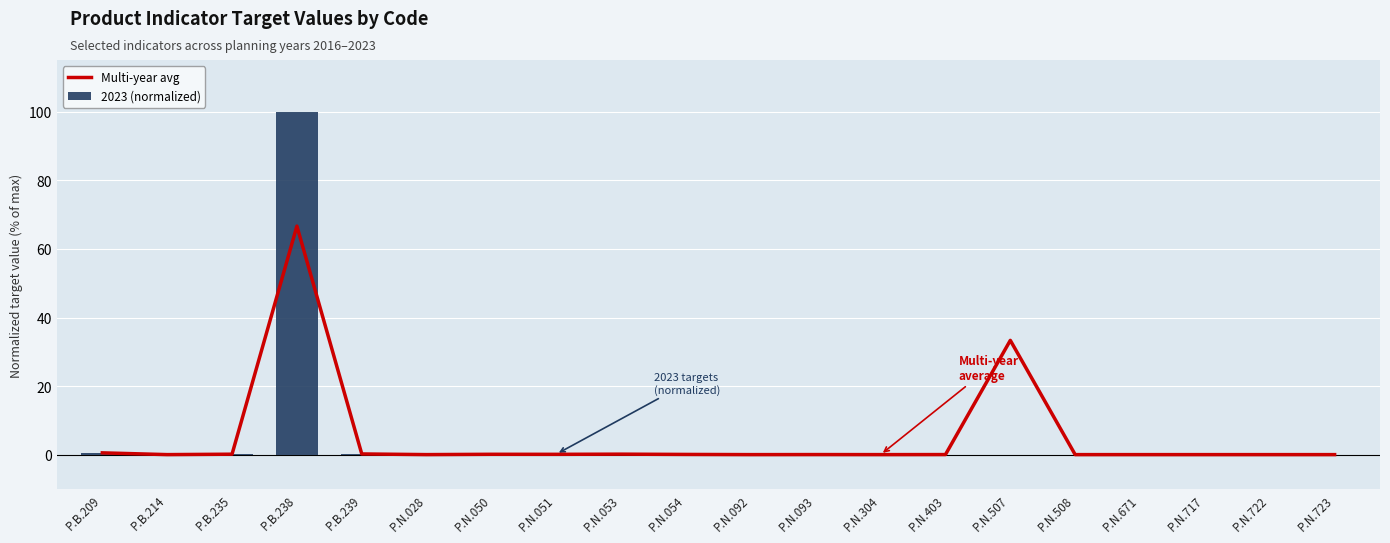

The value of Multi-year avg at P.N.722 is 0.0. True or false?

True